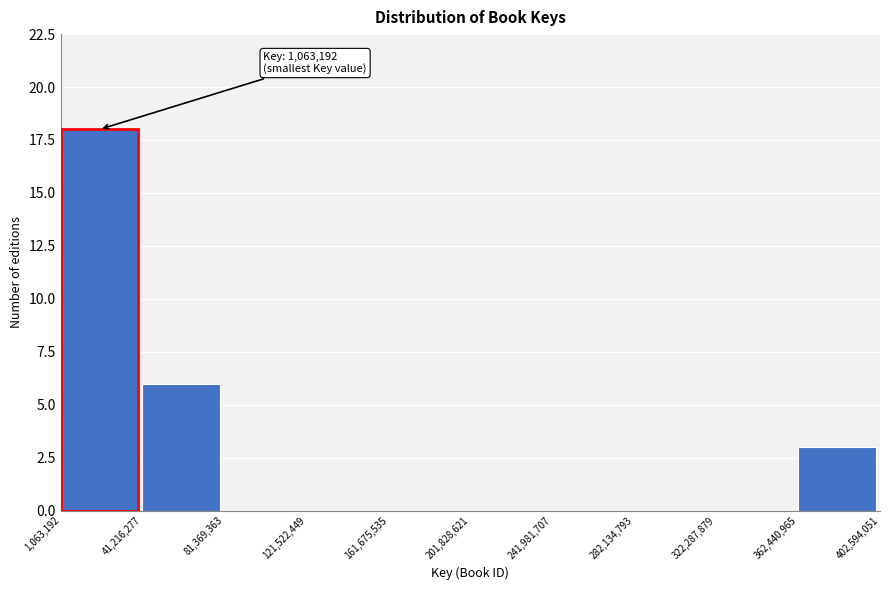

Which range on the x-axis has the tallest bar?

1,063,192 to 41,216,277